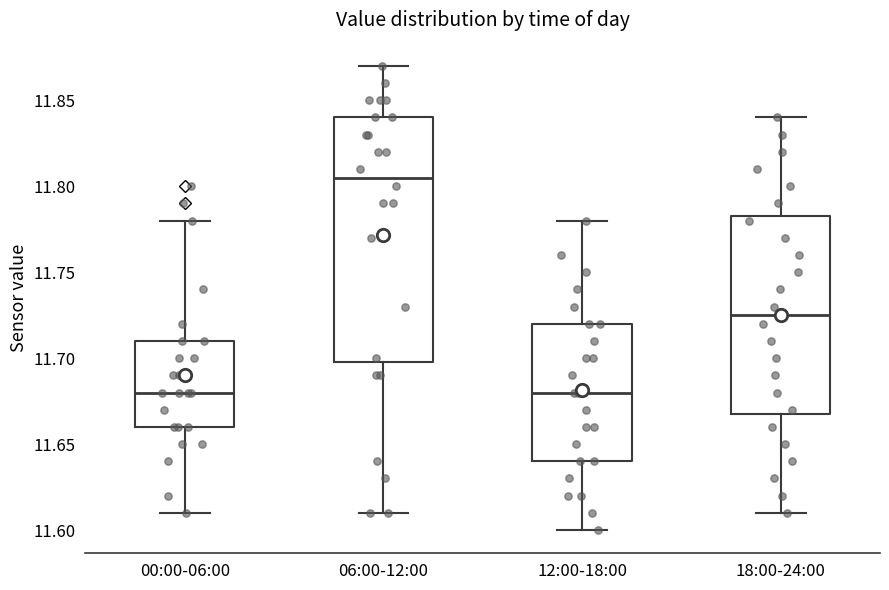

Where does the median line of the box for 00:00-06:00 sit on the y-axis? The values are not printed on the chart, so give them approximately, as read against the axis.

11.680